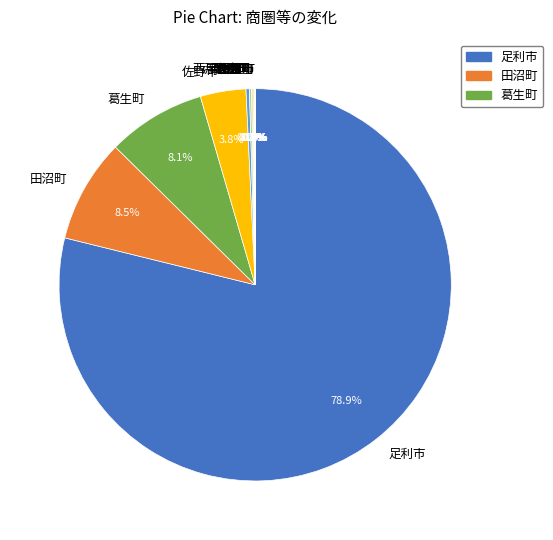

Which category has the biggest portion of the pie?

足利市